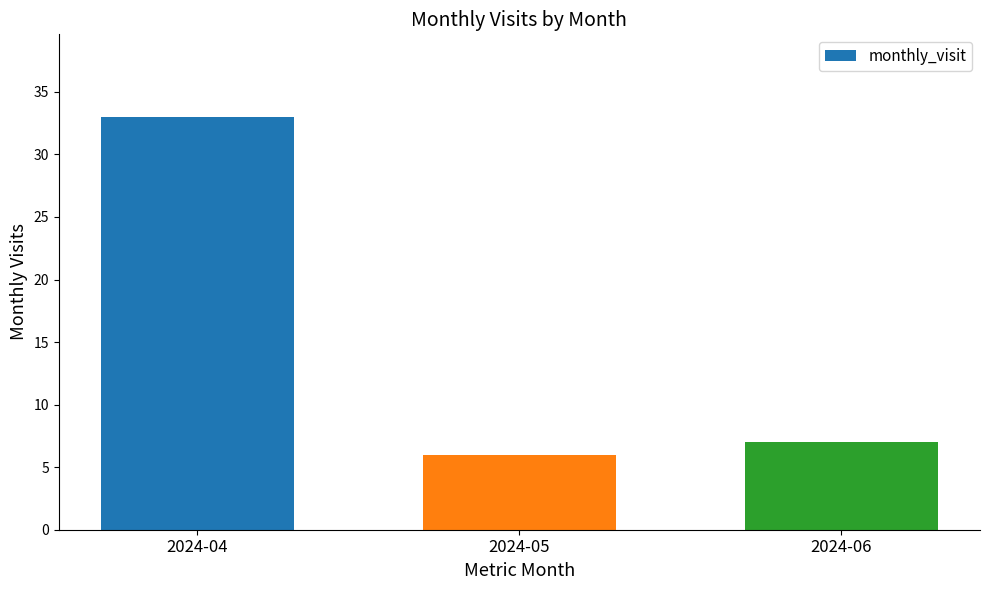

What is the ratio of the value at 2024-04 to the value at 2024-05?

5.5